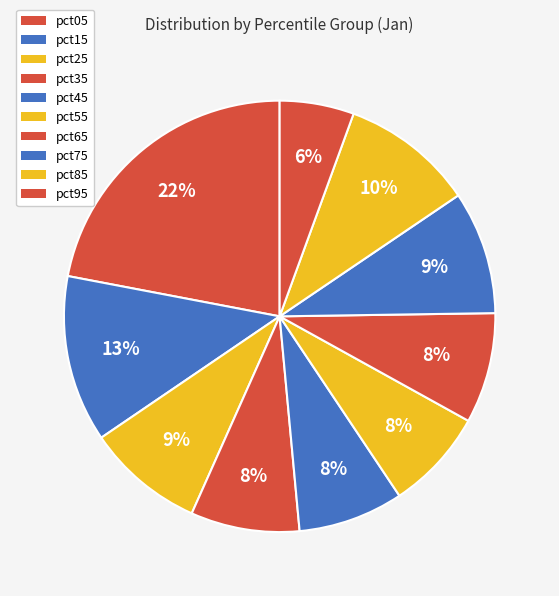

What is the smallest slice in the pie chart?

pct95